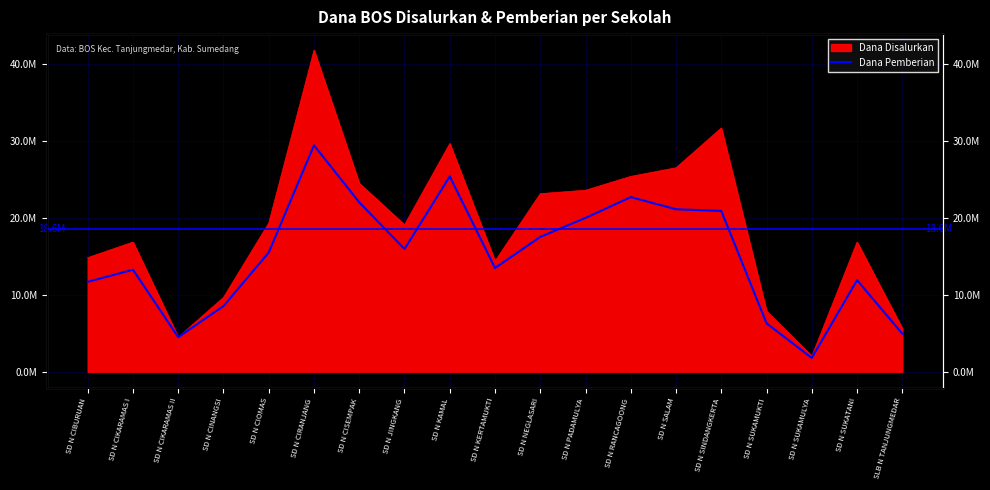

What is the maximum value shown in the chart?

29475000